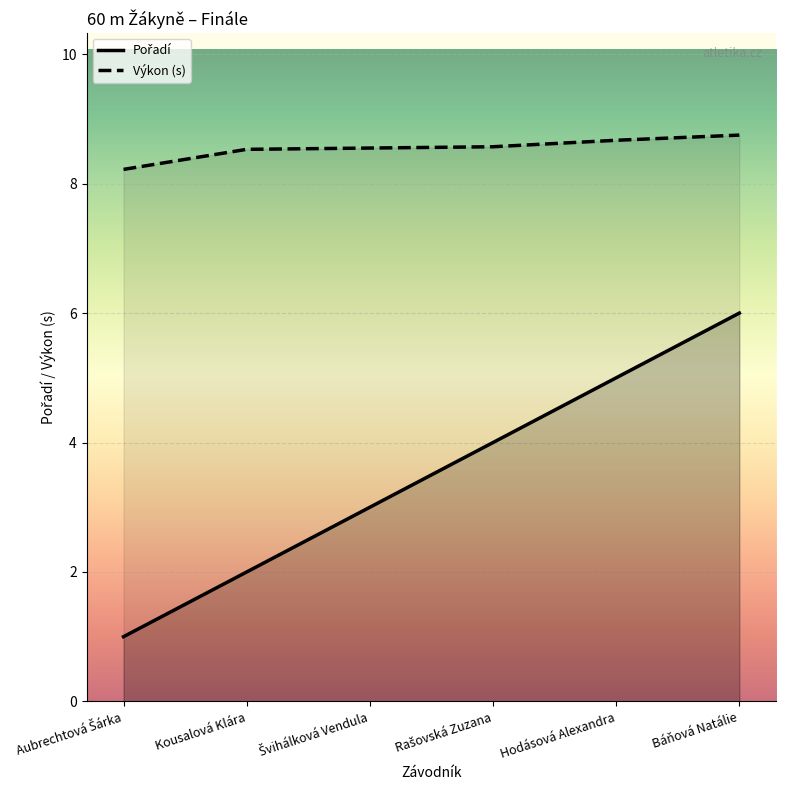

Which label corresponds to the largest value in the chart?

Báňová Natálie